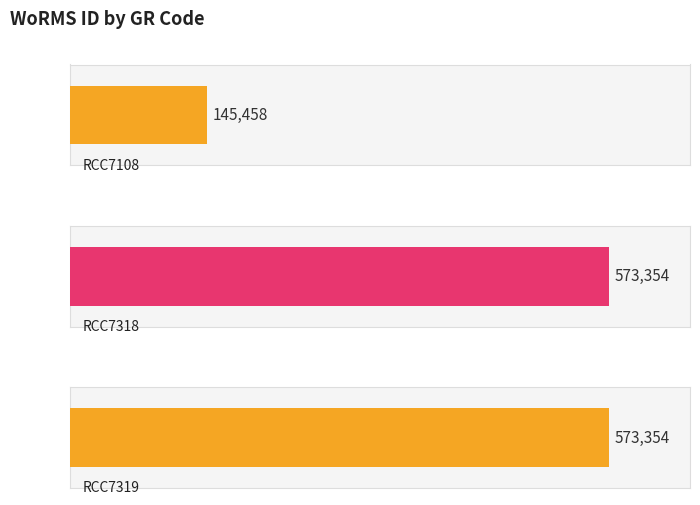

At which category does the chart reach its peak across all series?

RCC7318